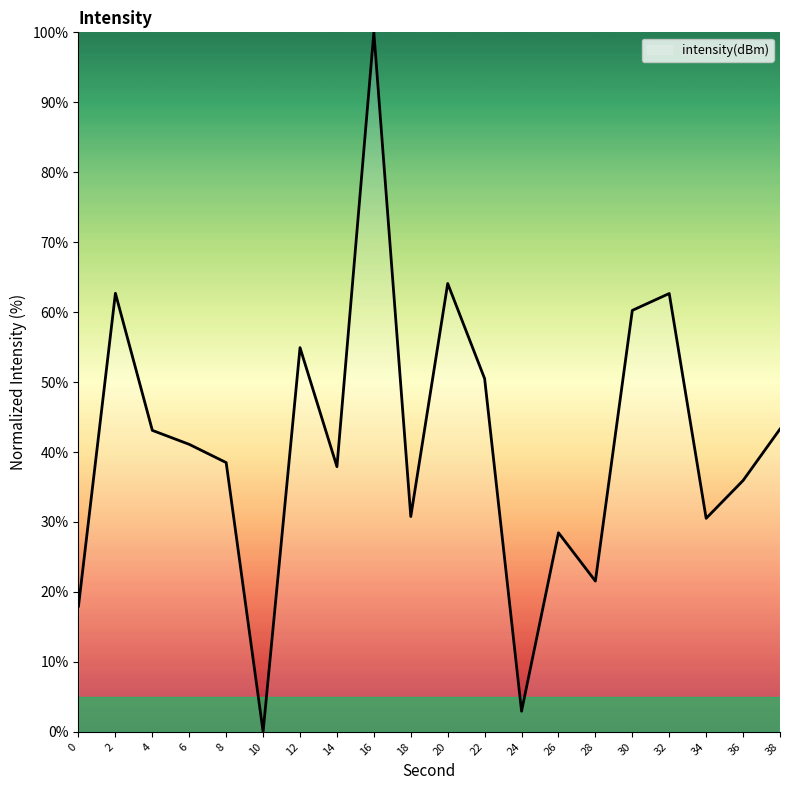

What is the change in value from 8 to 26?

-10.0